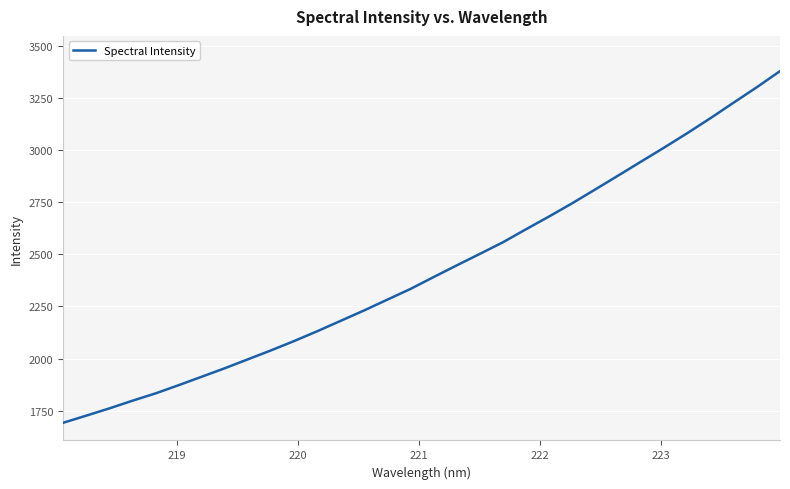

What is the difference between the second highest and second lowest values?

1575.3